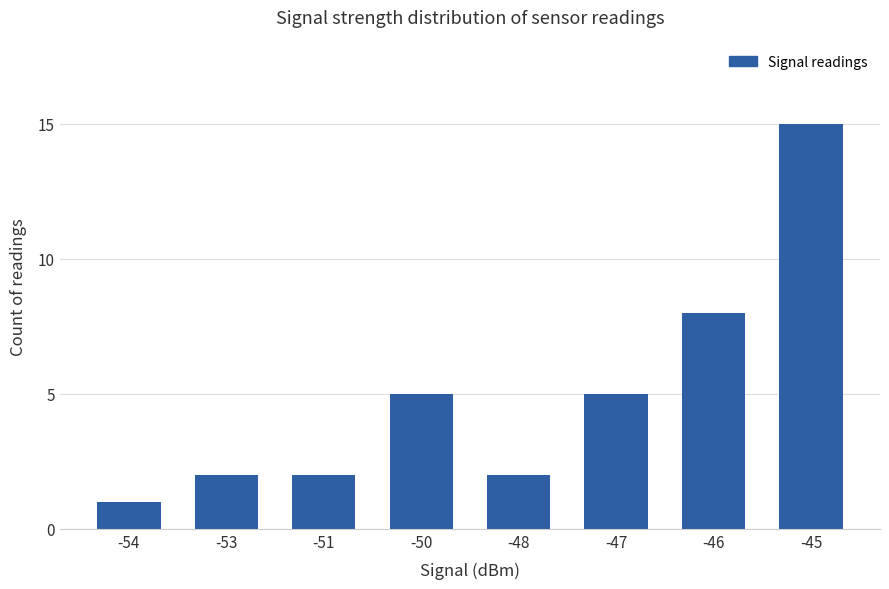

True or false: the data shows 24 at -45.

False